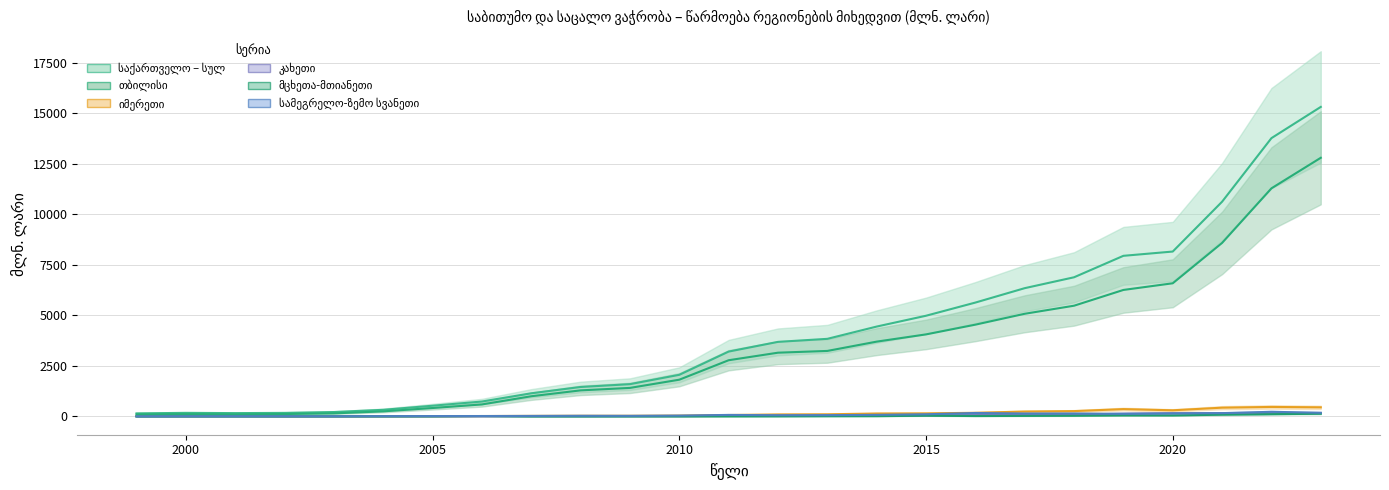

What is the approximate value of კახეთი at 2018?

89.3